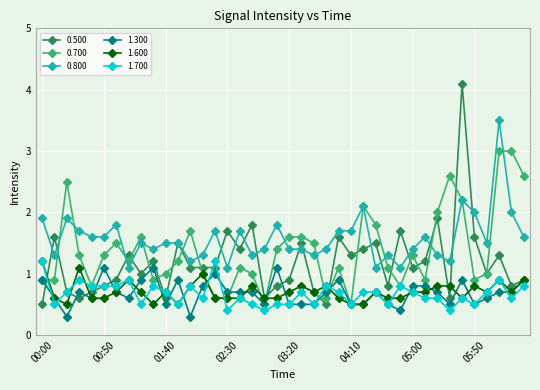

Which series has the widest spread of values?

0.500